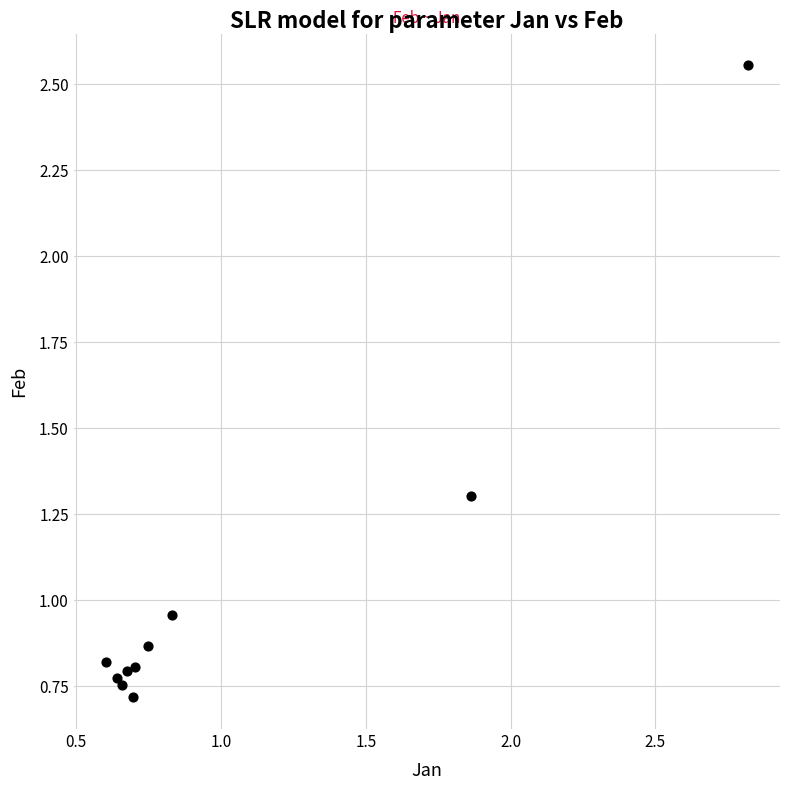

What is the range of Y values (max minus min)?

1.8